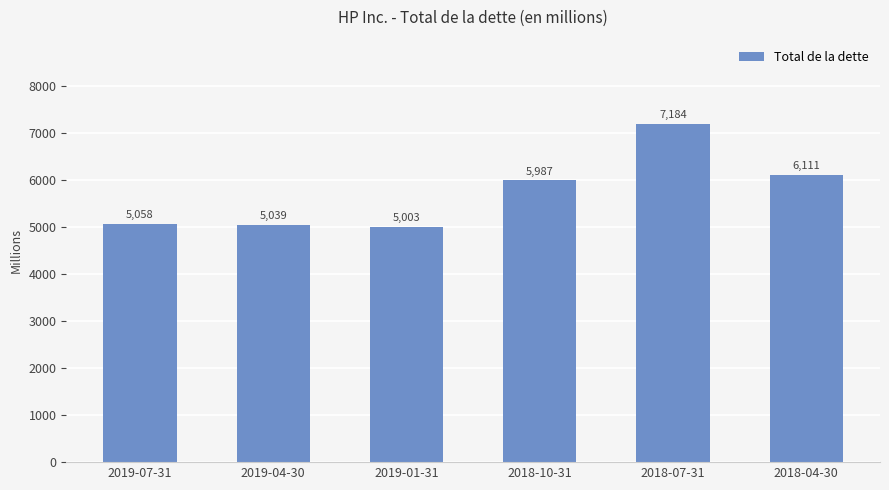

Rank the categories by value from lowest to highest.

2019-01-31, 2019-04-30, 2019-07-31, 2018-10-31, 2018-04-30, 2018-07-31